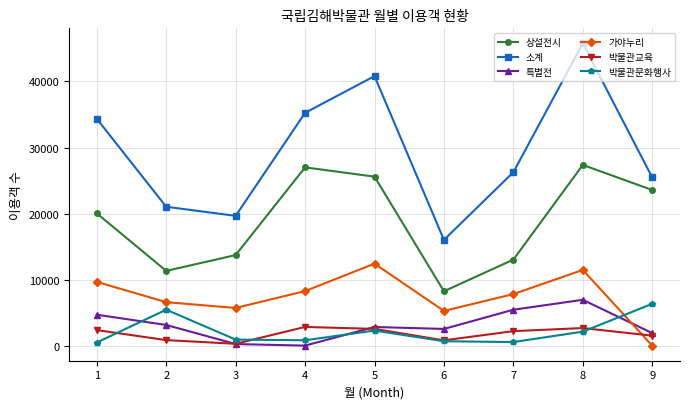

What is the value of the 박물관문화행사 point at the 1st from the left?

470